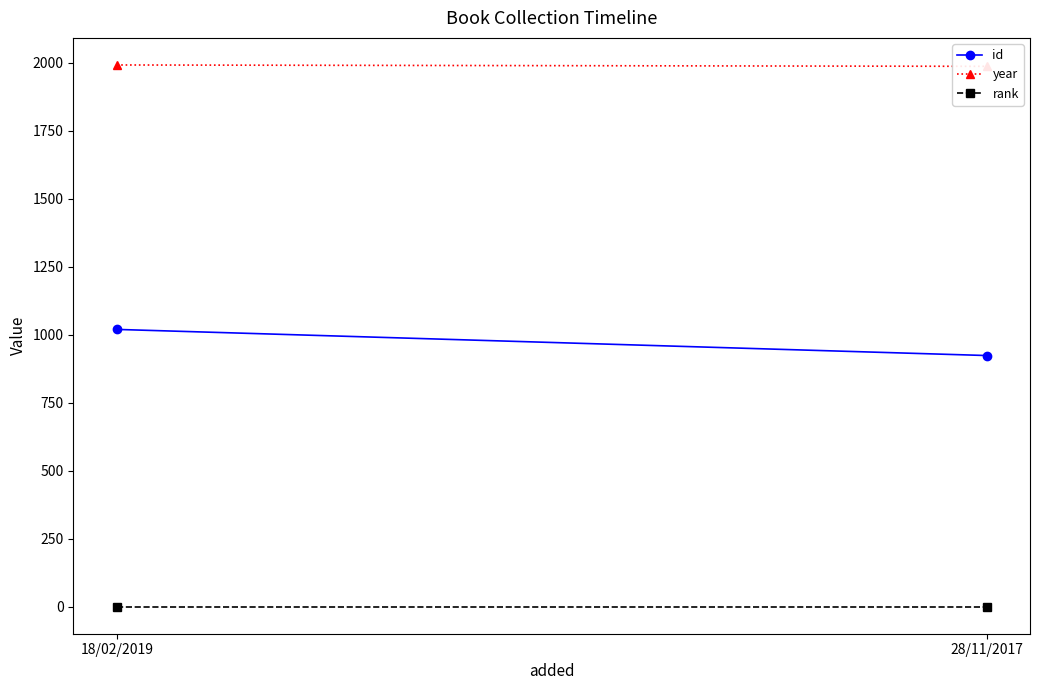

Read the rank value at 28/11/2017.

1